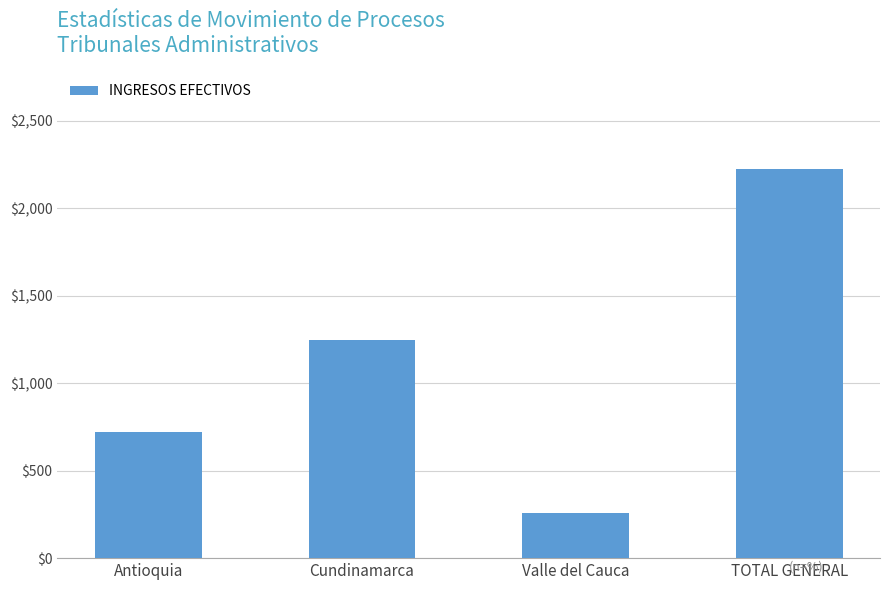

Is it true that the value at Antioquia is 400?

False